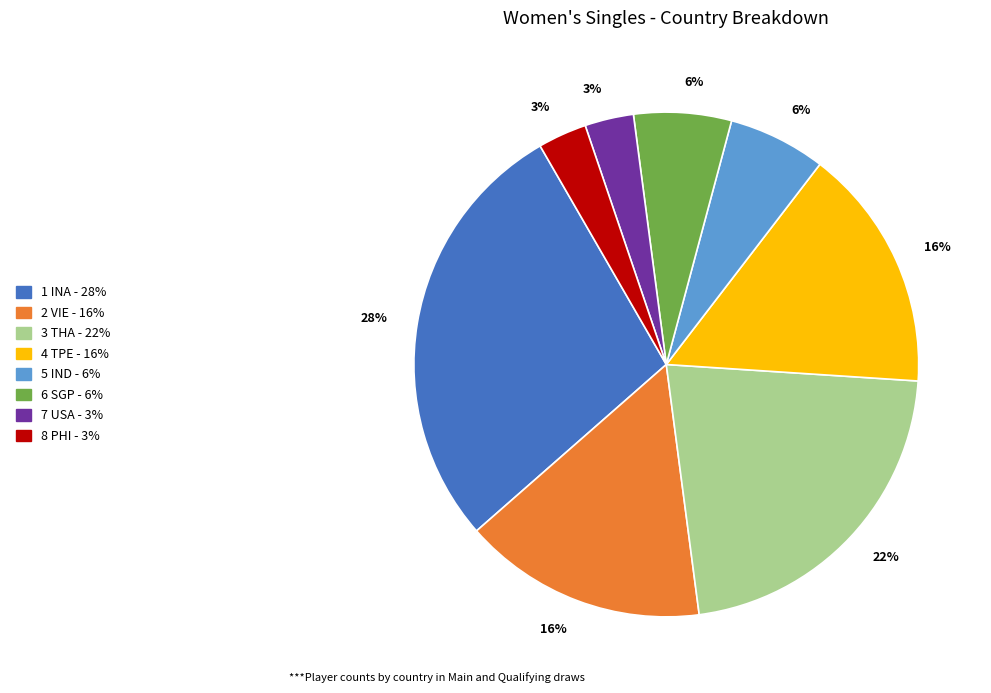

To the nearest percent, what is the average slice percentage?

12%